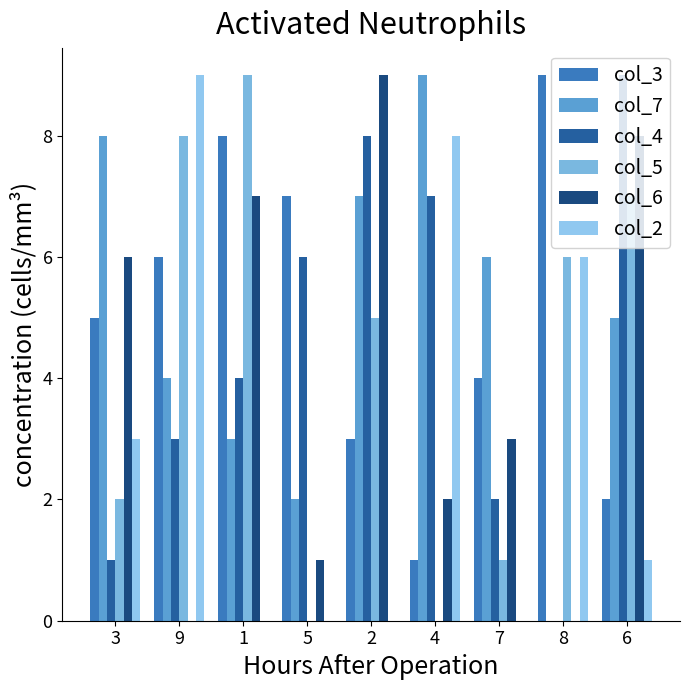

What is the greatest value displayed?

9